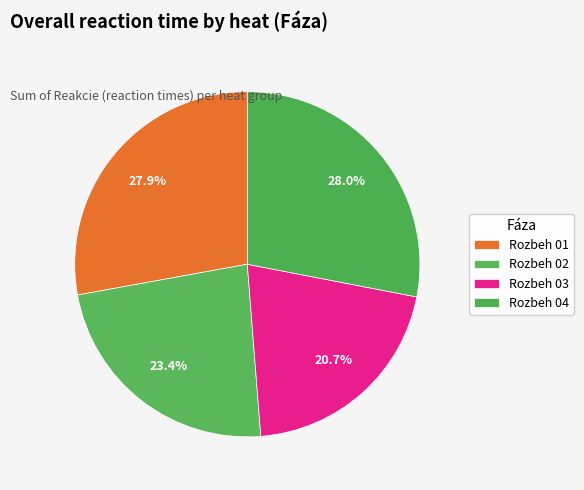

Count the number of slices in the pie.

4